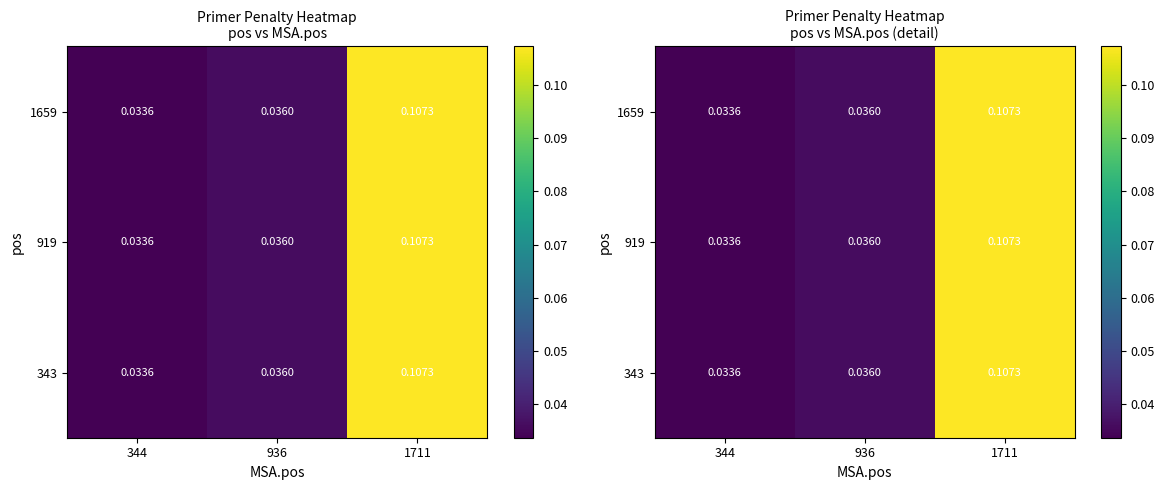

Rank the series at 936 from lowest to highest value.

343, 919, 1659